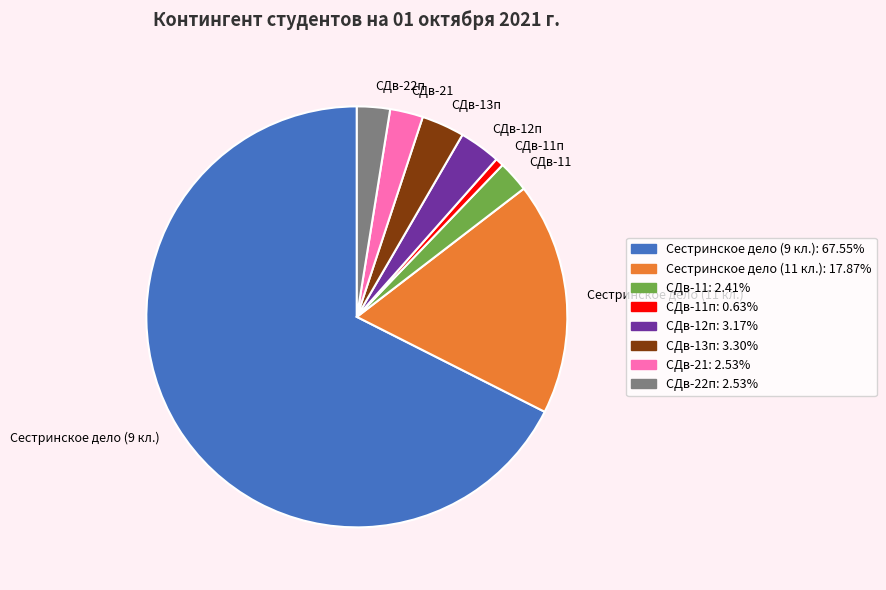

Does СДв-12п represent more than half of the total?

No